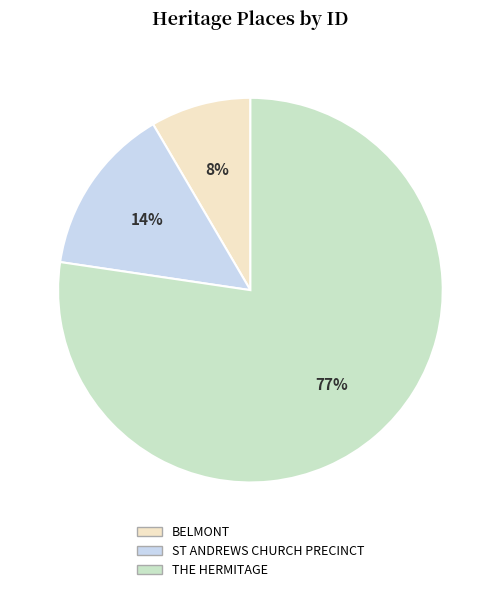

Does THE HERMITAGE represent more than half of the total?

Yes